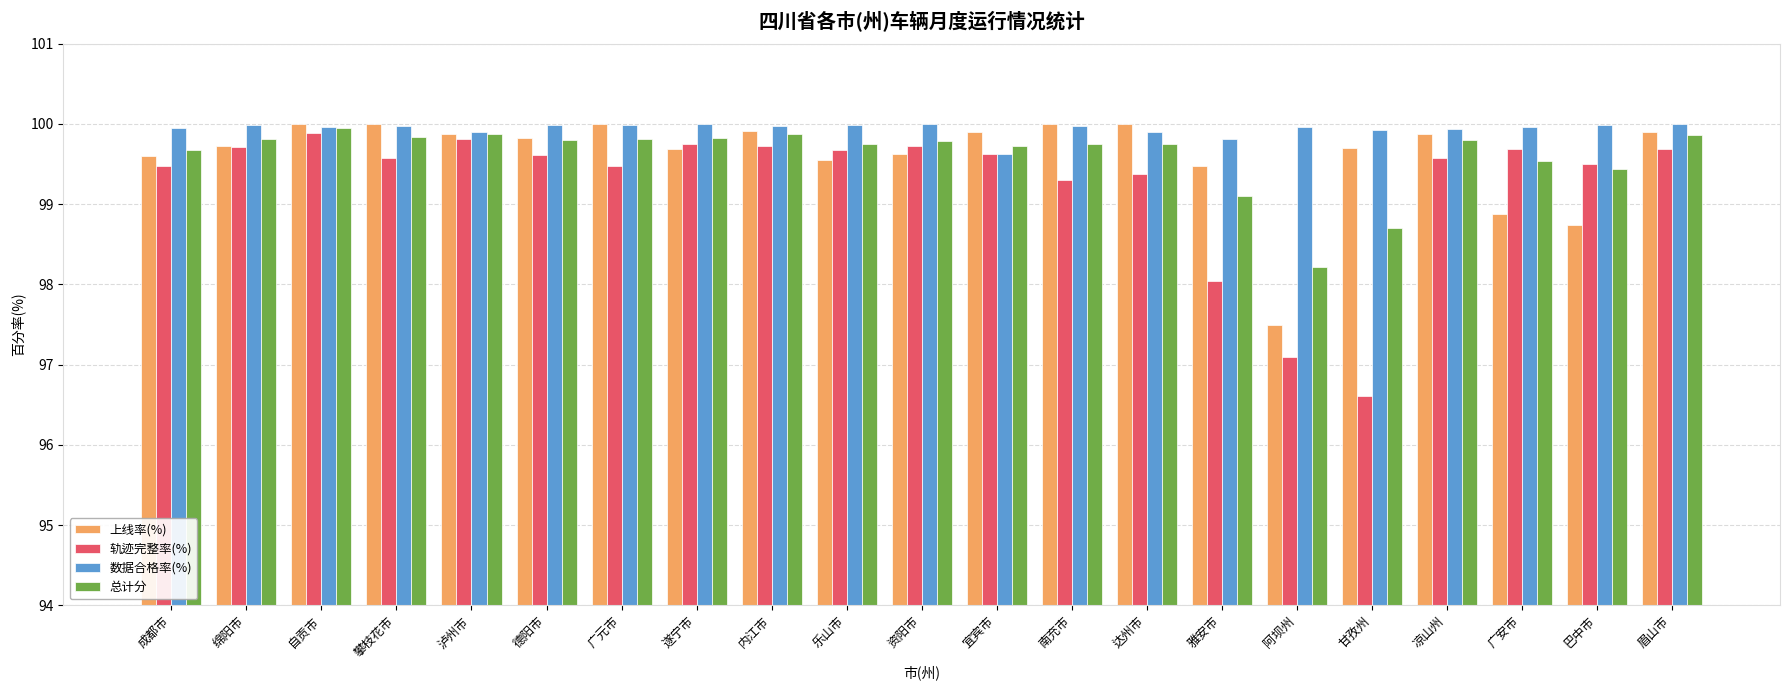

What is the minimum value shown in the chart?

96.6